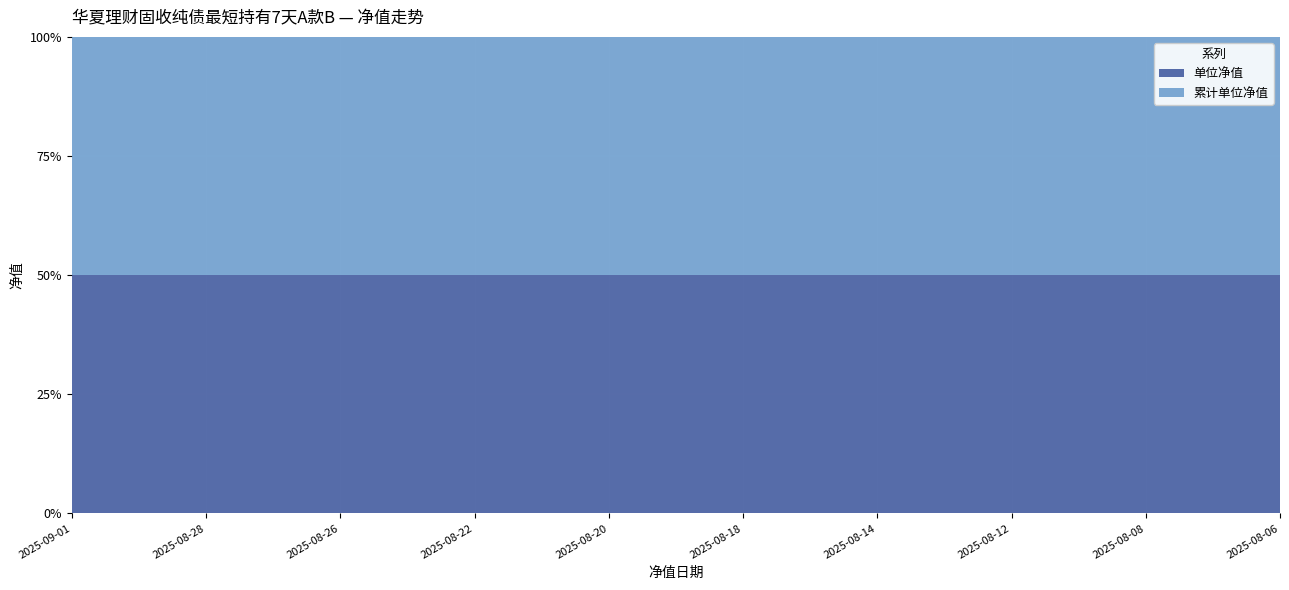

True or false: 单位净值 and 累计单位净值 cross at least once.

False